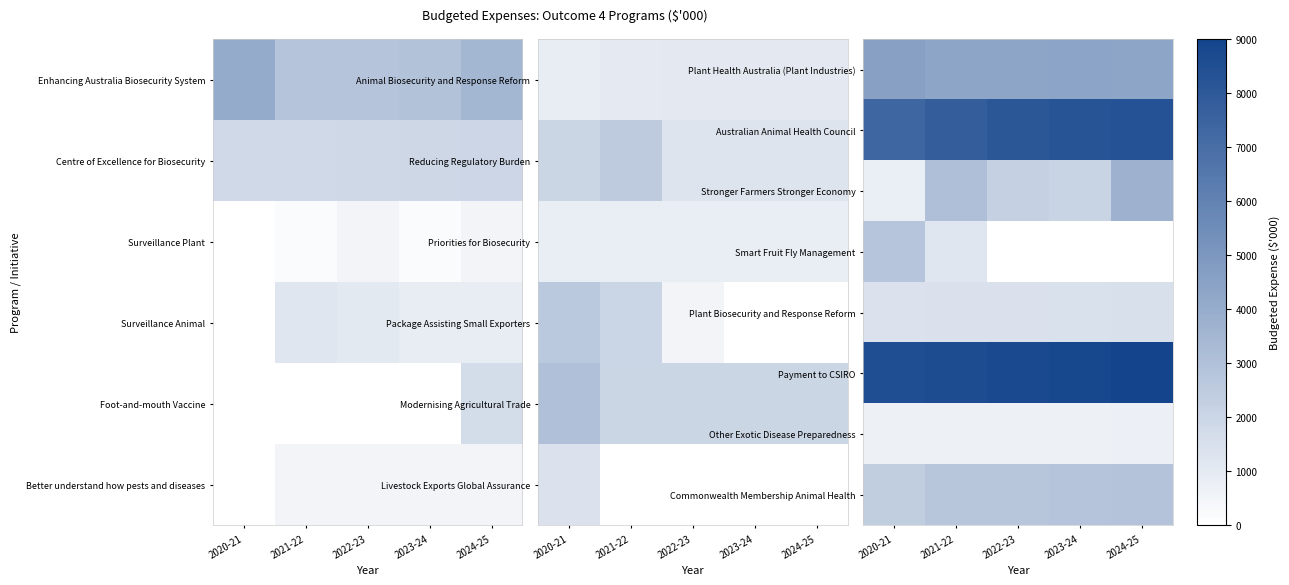

What is the spread (max minus min) of values at 2024-25?

8994